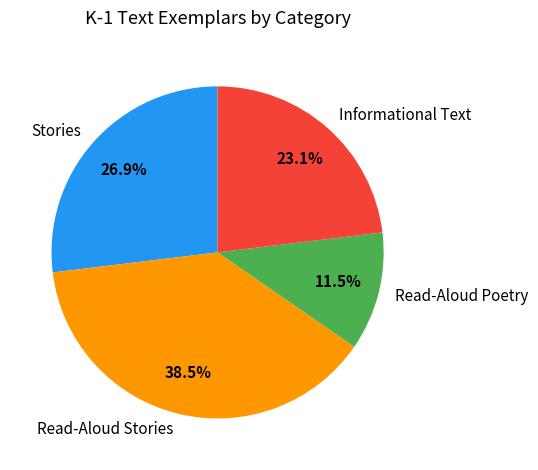

Rank the categories by value from lowest to highest.

Read-Aloud Poetry, Informational Text, Stories, Read-Aloud Stories